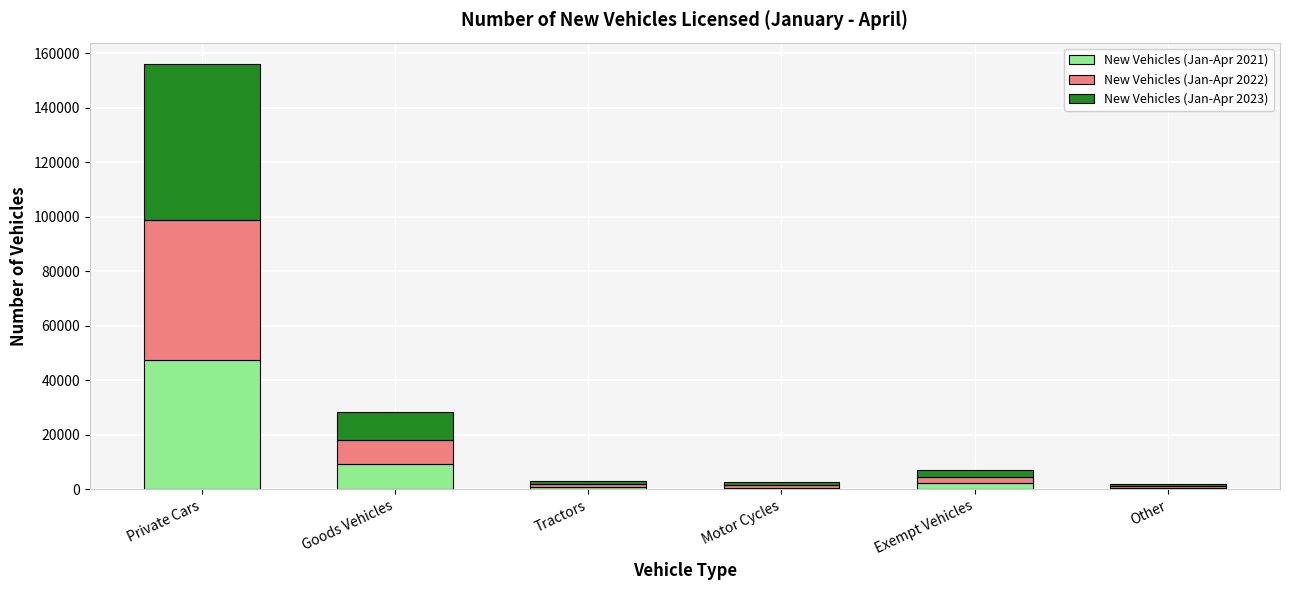

Count the number of categories in the chart.

6